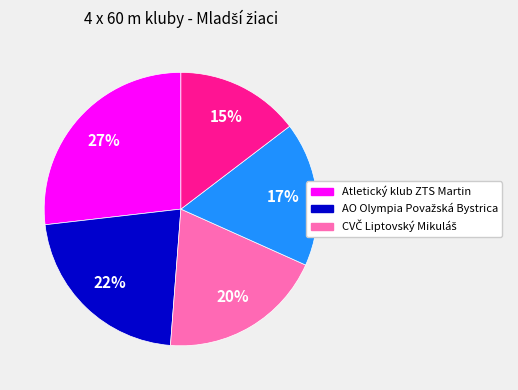

To the nearest percent, what is the average slice percentage?

20%